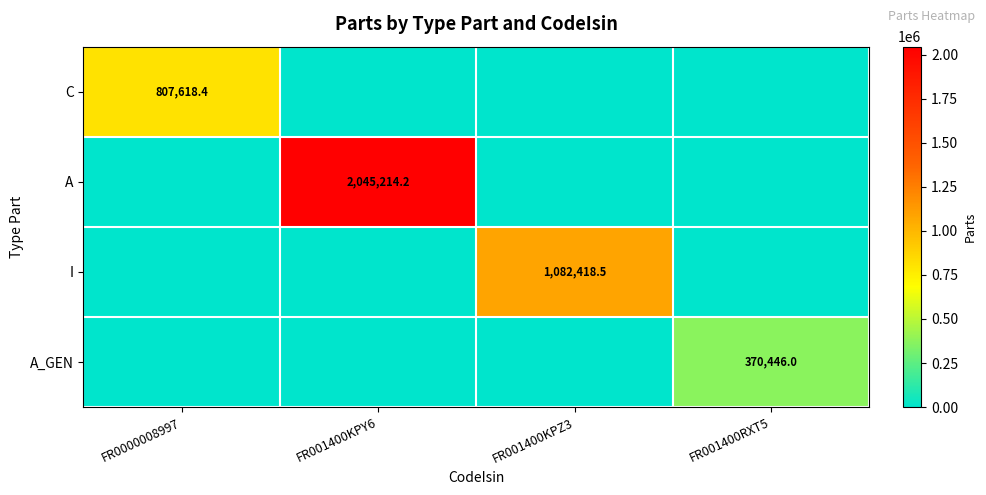

What is the total value across all series at FR001400RXT5?

370446.0